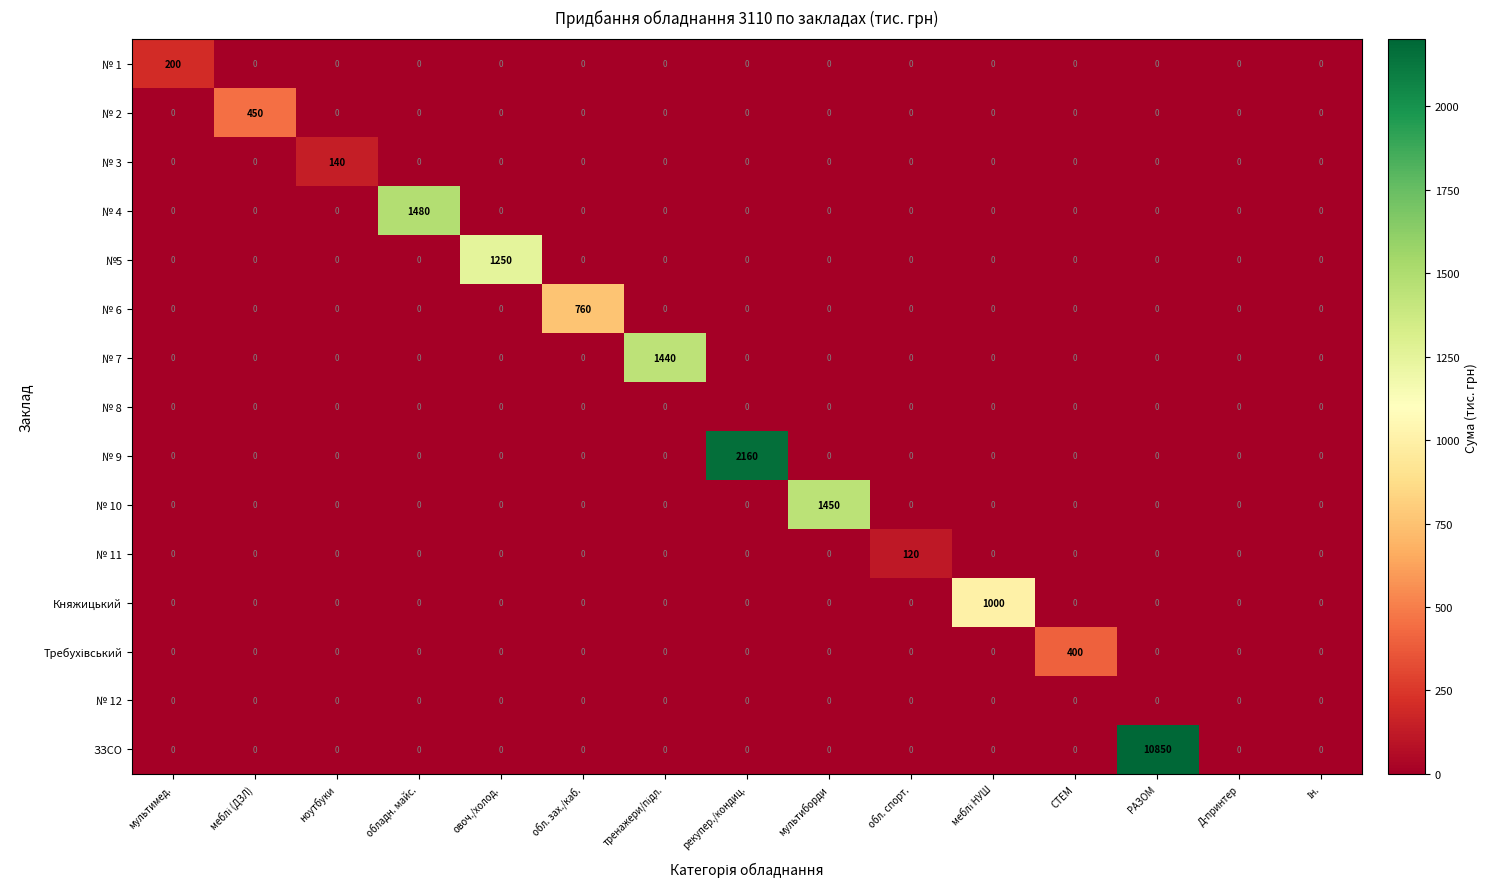

The value of № 7 at РАЗОМ is -548. True or false?

False